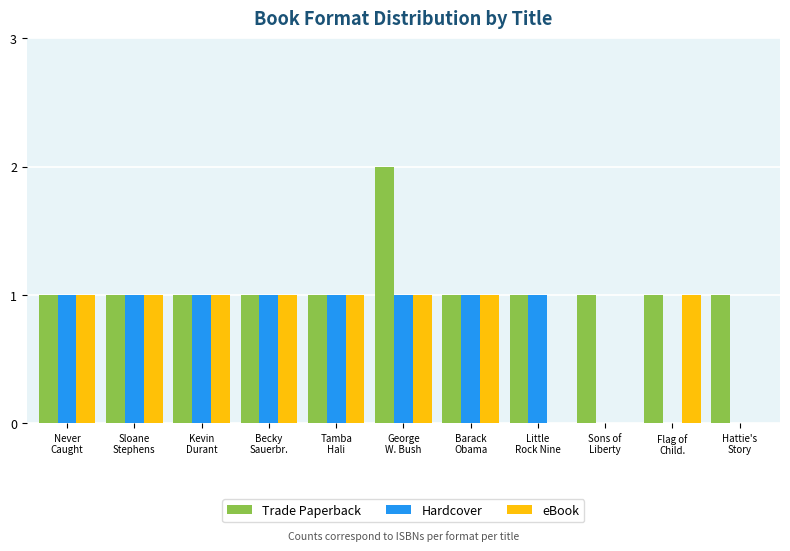

What is the maximum value shown in the chart?

2